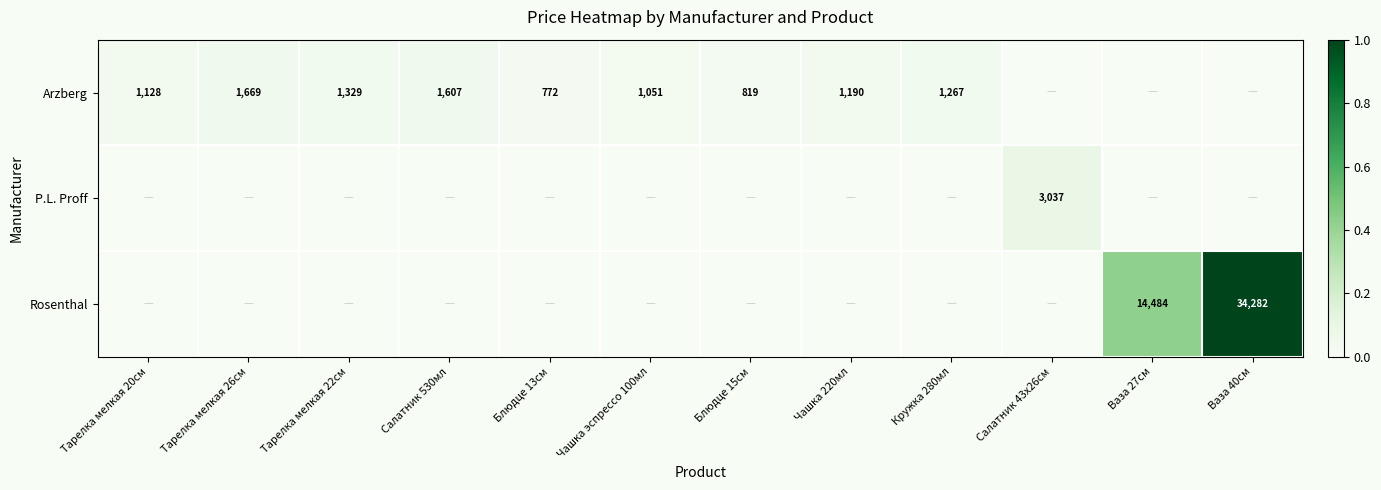

Which has a higher value, Тарелка мелкая 22см or Тарелка мелкая 20см?

Тарелка мелкая 22см